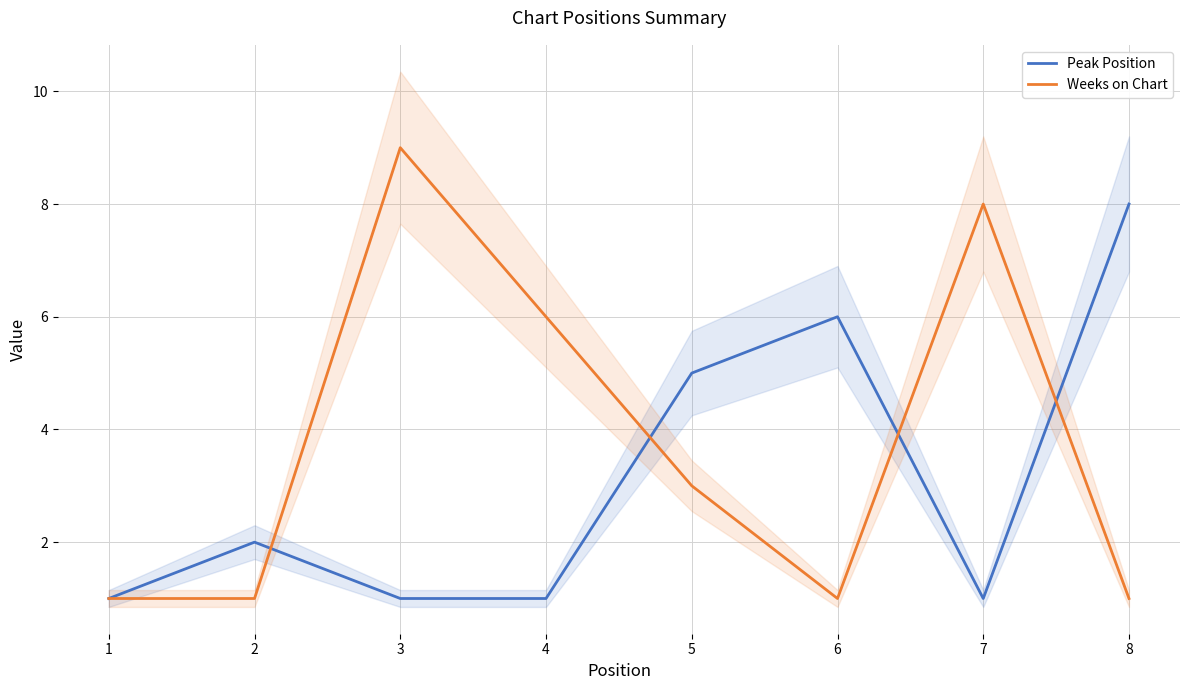

Reading left to right, extract all data points from this chart.

Peak Position: 1=1	2=2	3=1	4=1	5=5	6=6	7=1	8=8
Weeks on Chart: 1=1	2=1	3=9	4=6	5=3	6=1	7=8	8=1